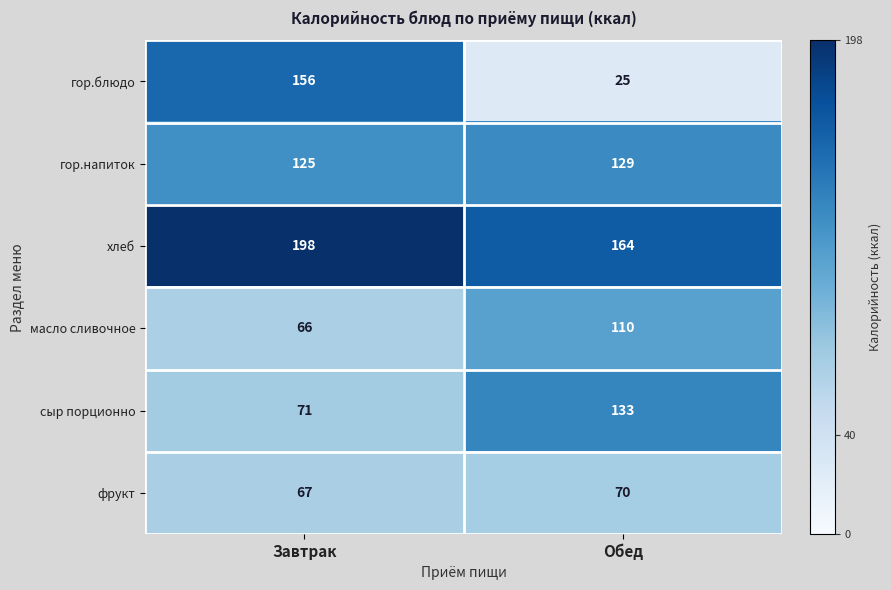

Which series has the largest total across all categories?

хлеб